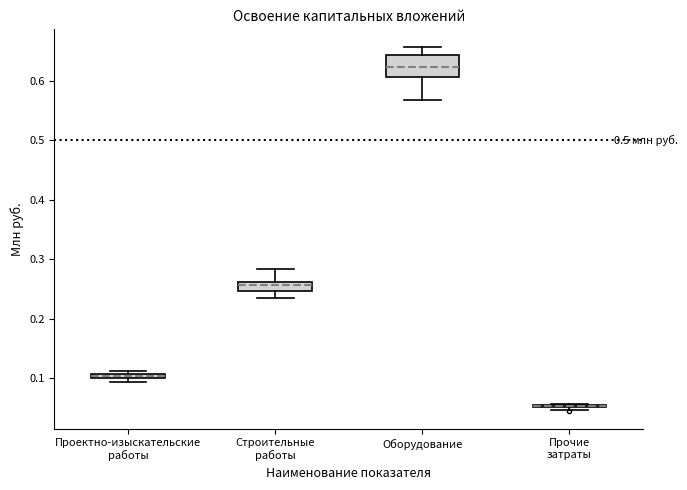

Comparing the boxes themselves (not the whiskers), which one is the tallest?

Оборудование